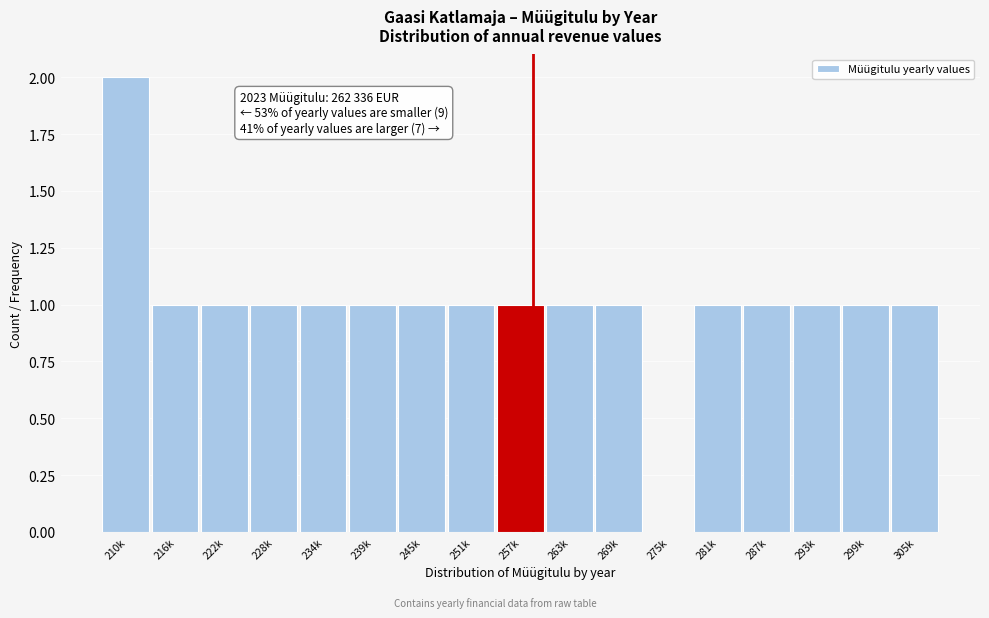

Reading left to right, list all the values displayed in this chart.

210k=2	216k=1	222k=1	228k=1	234k=1	239k=1	245k=1	251k=1	257k=1	263k=1	269k=1	275k=0	281k=1	287k=1	293k=1	299k=1	305k=1